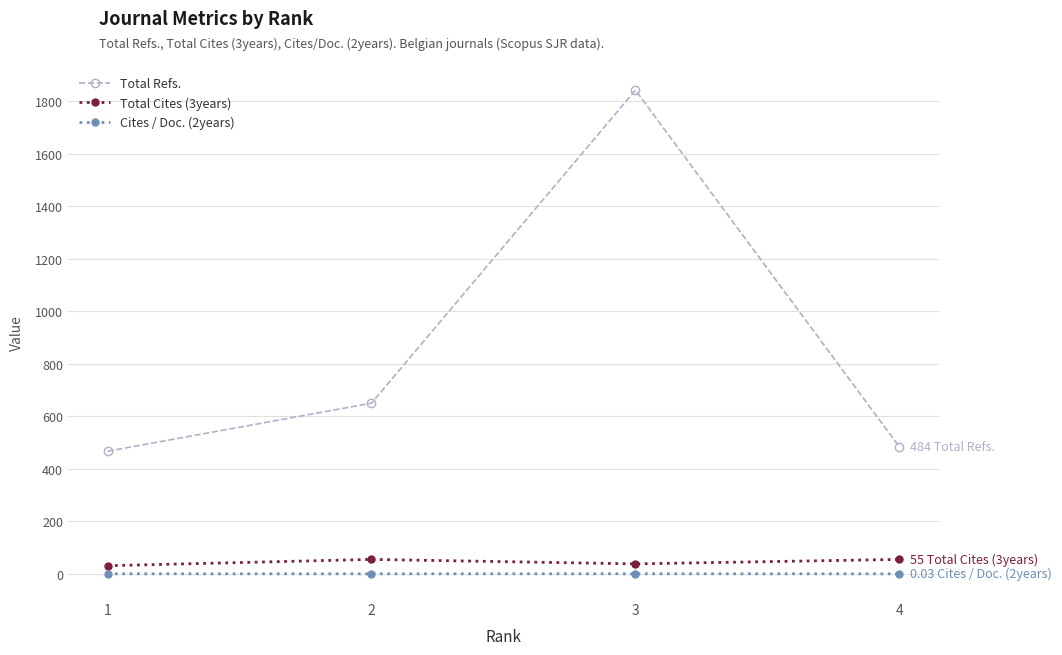

True or false: Total Cites (3years) and Cites / Doc. (2years) cross at least once.

False